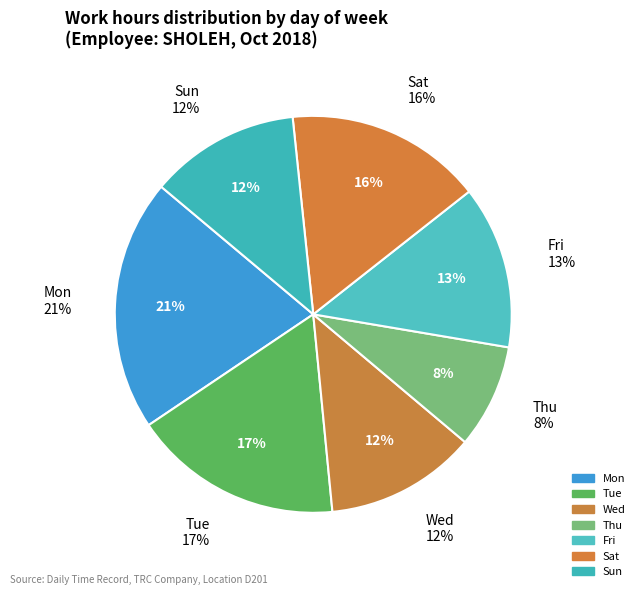

Count the number of slices in the pie.

7